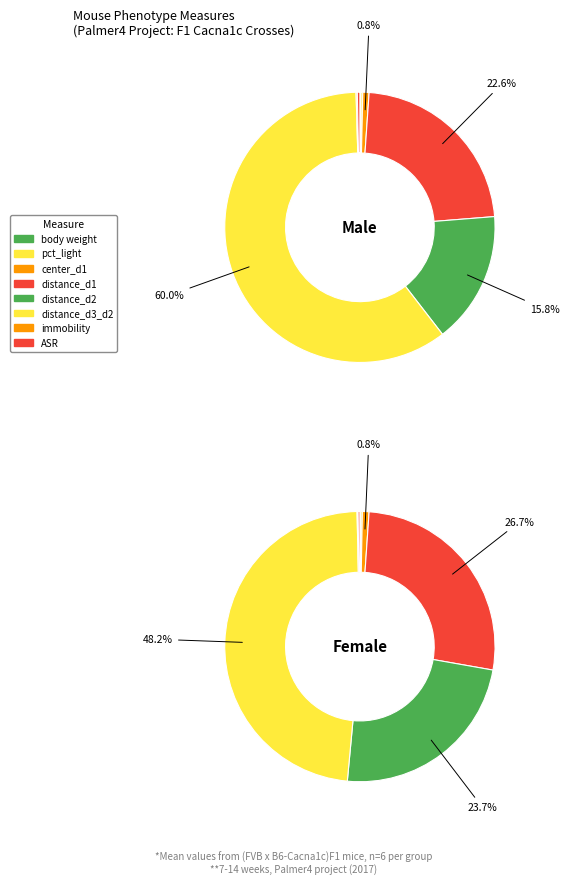

To the nearest percent, what is the combined percentage of center_d1 and immobility?

1%